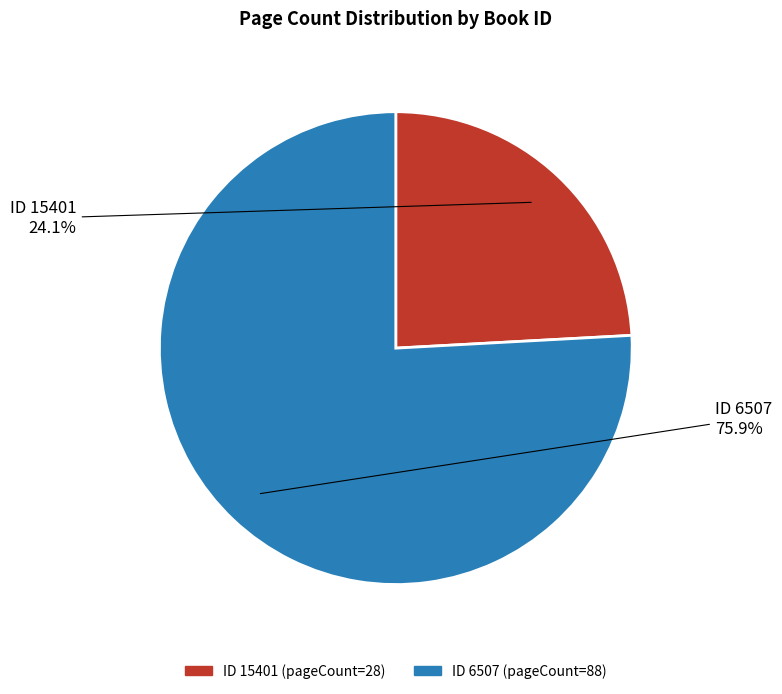

Does any single category account for the majority?

Yes